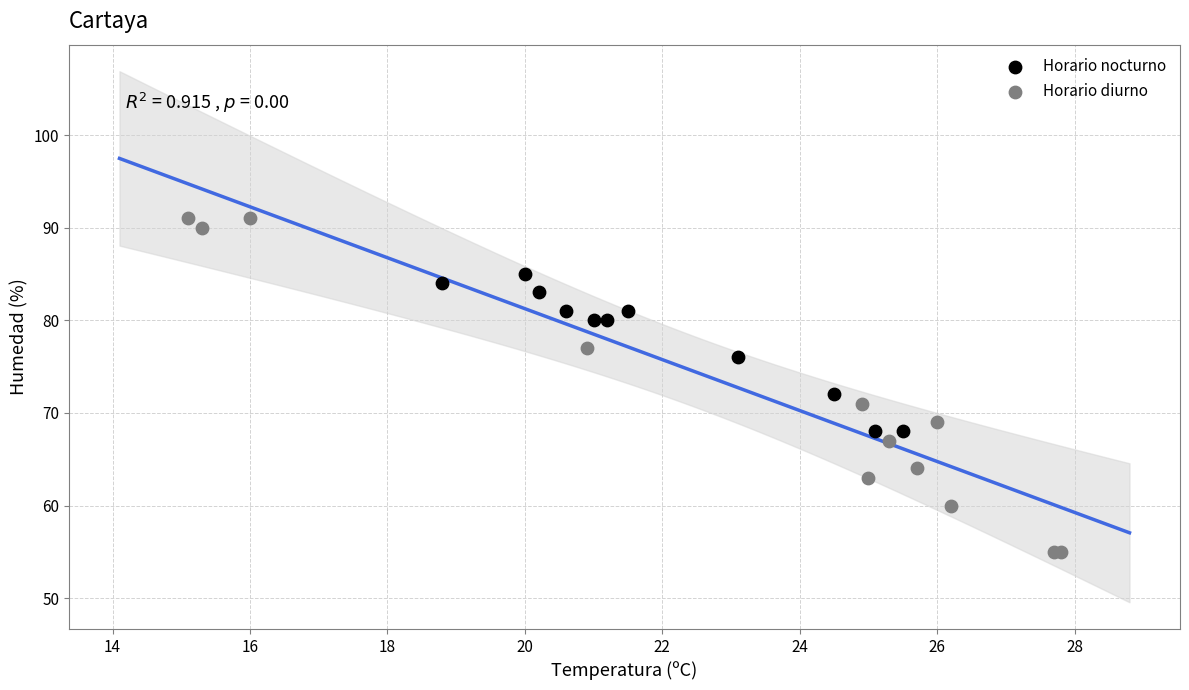

Which series reaches the maximum Y coordinate?

Horario diurno